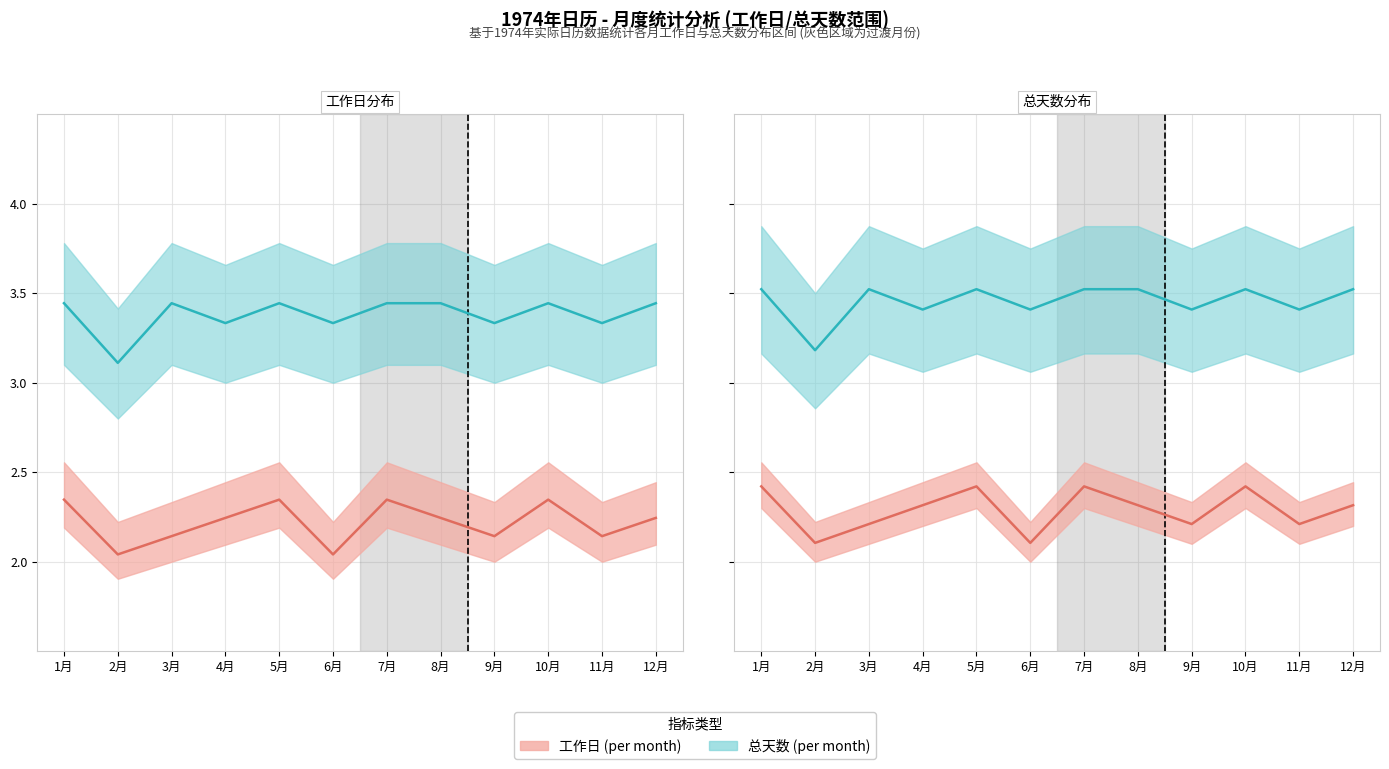

What is the label of the 7th point from the right?

6月